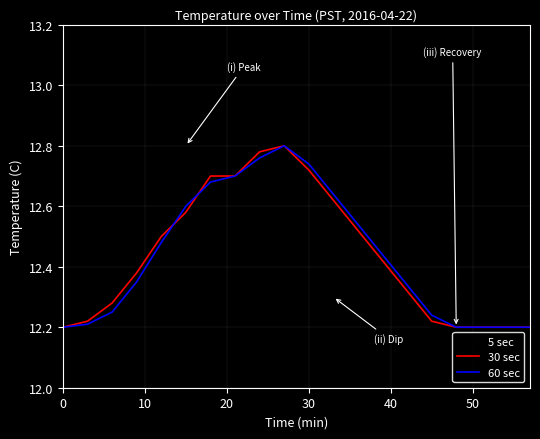

Is this an area chart (filled region under the line)?

No